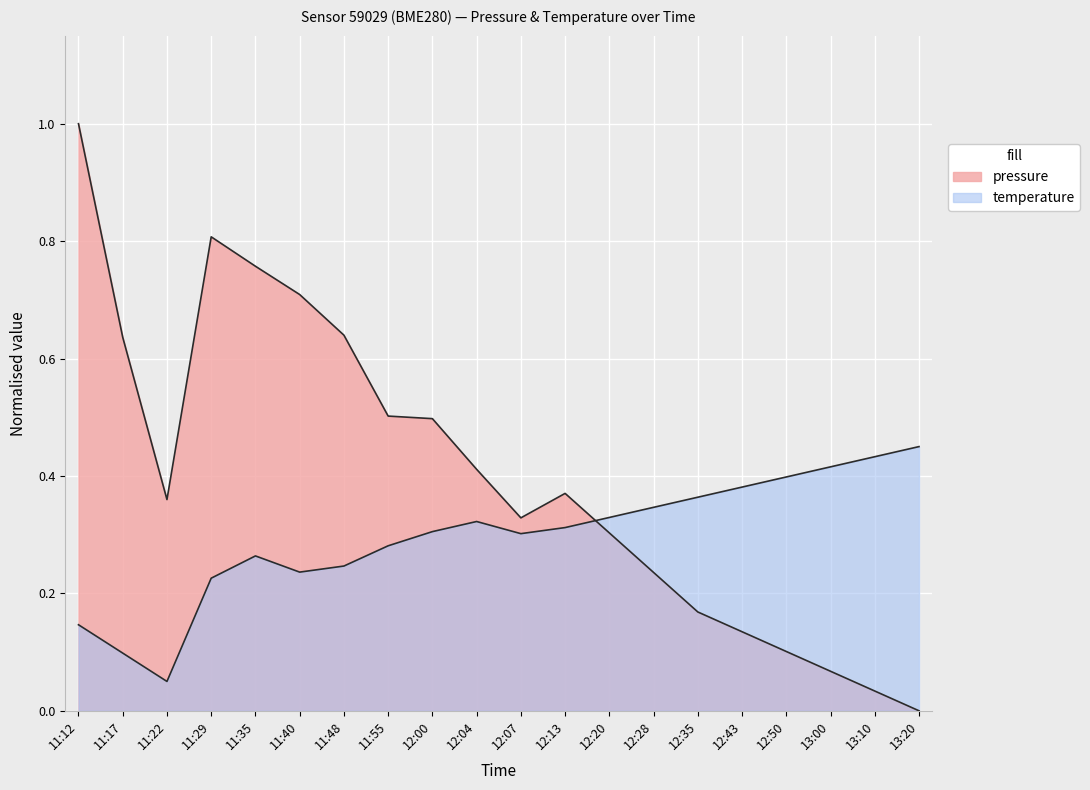

Does the chart display data point markers on the line(s)?

No